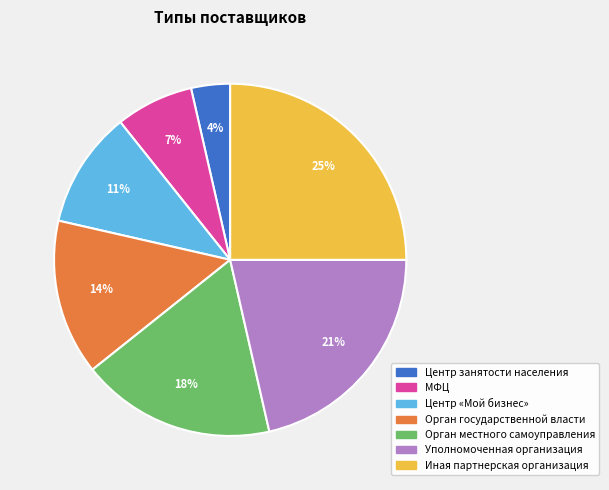

Is the sum of Центр занятости населения and Орган местного самоуправления greater than half?

No